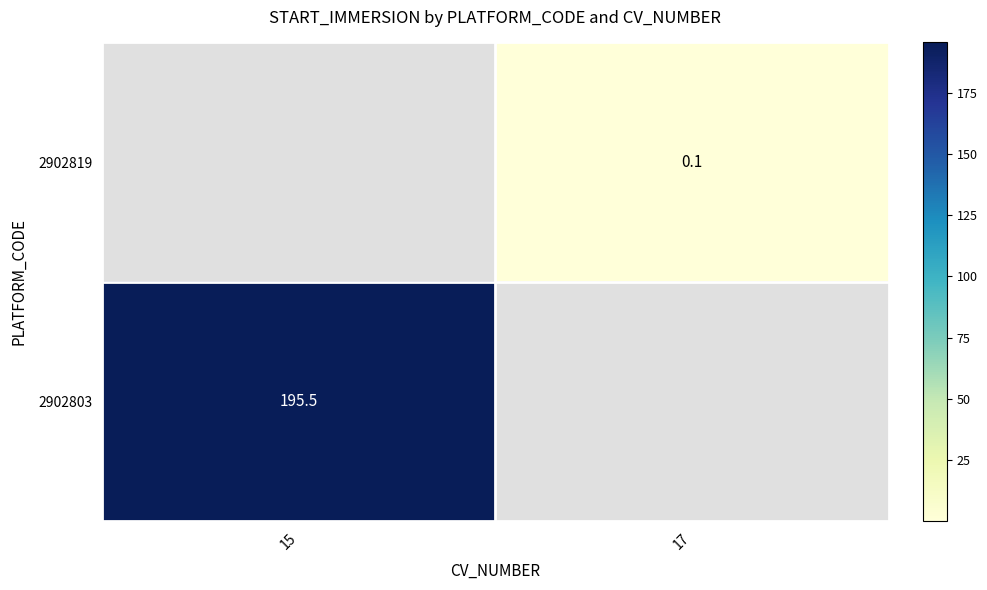

True or false: 2902803 has a value of 120.1 at 15.

False